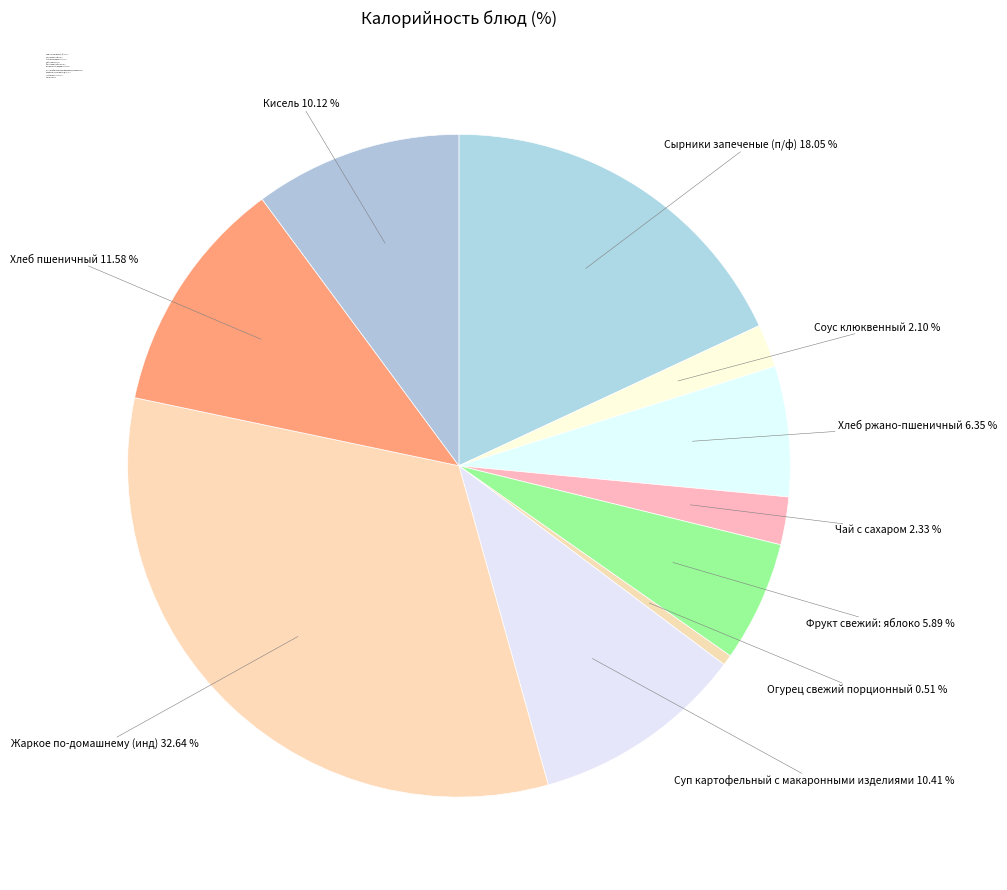

The Огурец свежий порционный slice represents 1% of the pie. True or false?

True